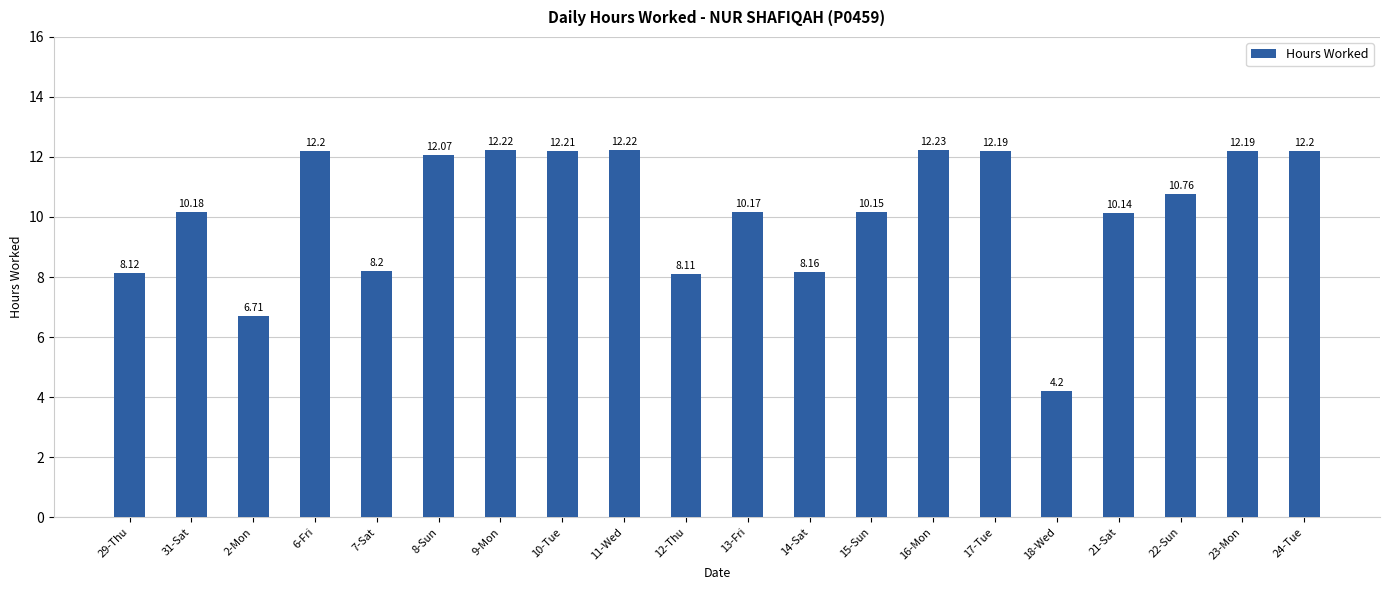

Reading right to left, list all the values displayed in this chart.

12.2	12.2	10.8	10.1	4.2	12.2	12.2	10.2	8.2	10.2	8.1	12.2	12.2	12.2	12.1	8.2	12.2	6.7	10.2	8.1